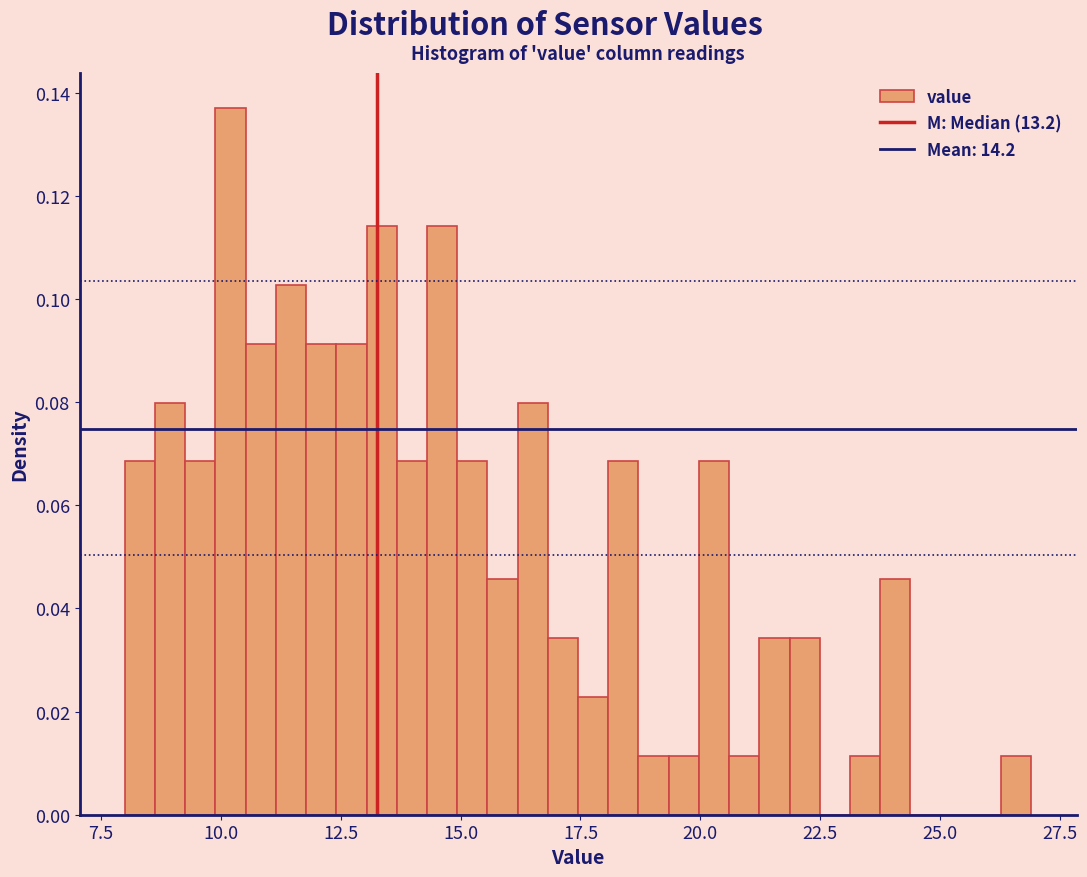

Around what value on the x-axis is the tallest bar? Give the approximate position of its centre, as read against the axis.

10.0